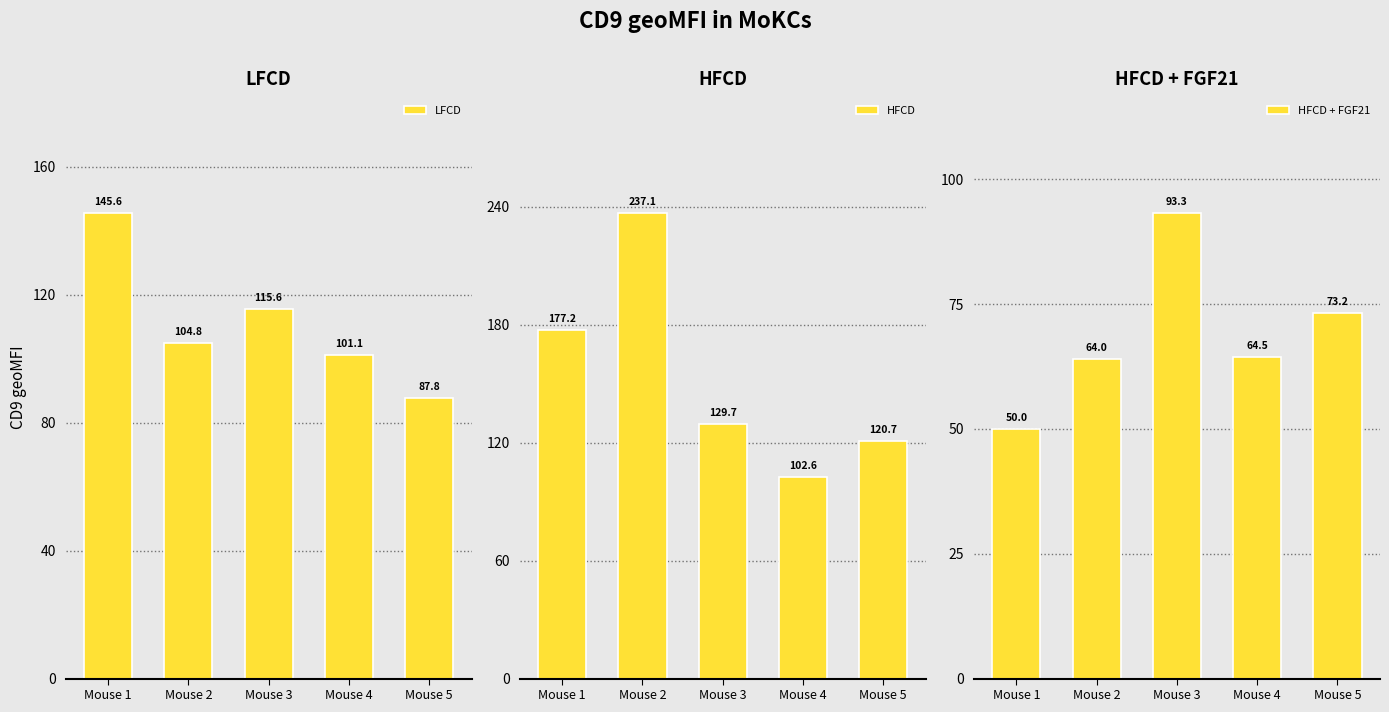

The HFCD + FGF21 series shows 19.0 at Mouse 2. True or false?

False